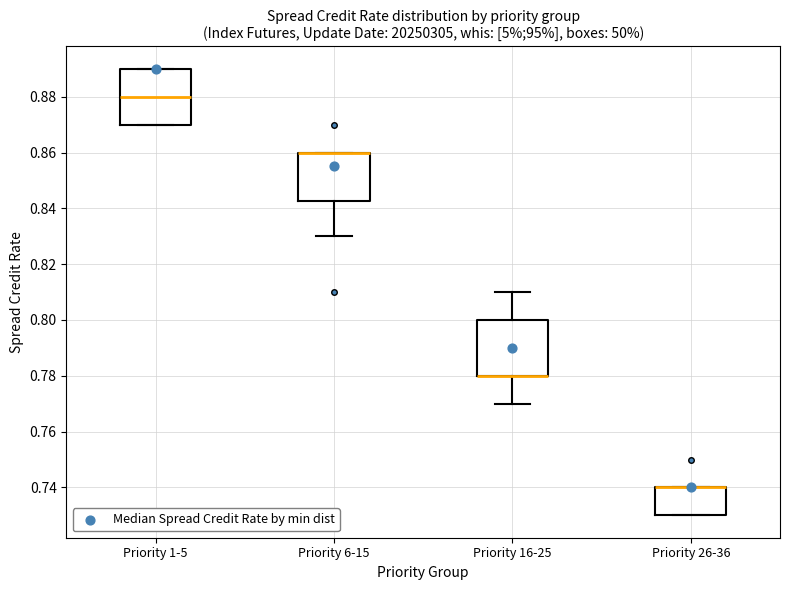

Reading left to right, read every box against the y-axis: the position of its median line, the range the box covers, and the ends of its whiskers. The values are not printed on the chart, so give them approximately, as read against the axis.

Priority 1-5: median 0.880, box 0.870 to 0.890, whiskers 0.870 to 0.890
Priority 6-15: median 0.860 (drawn on the box's upper edge), box 0.842 to 0.860, whiskers 0.830 to 0.860
Priority 16-25: median 0.780 (drawn on the box's lower edge), box 0.780 to 0.800, whiskers 0.770 to 0.810
Priority 26-36: median 0.740 (drawn on the box's upper edge), box 0.730 to 0.740, whiskers 0.730 to 0.740